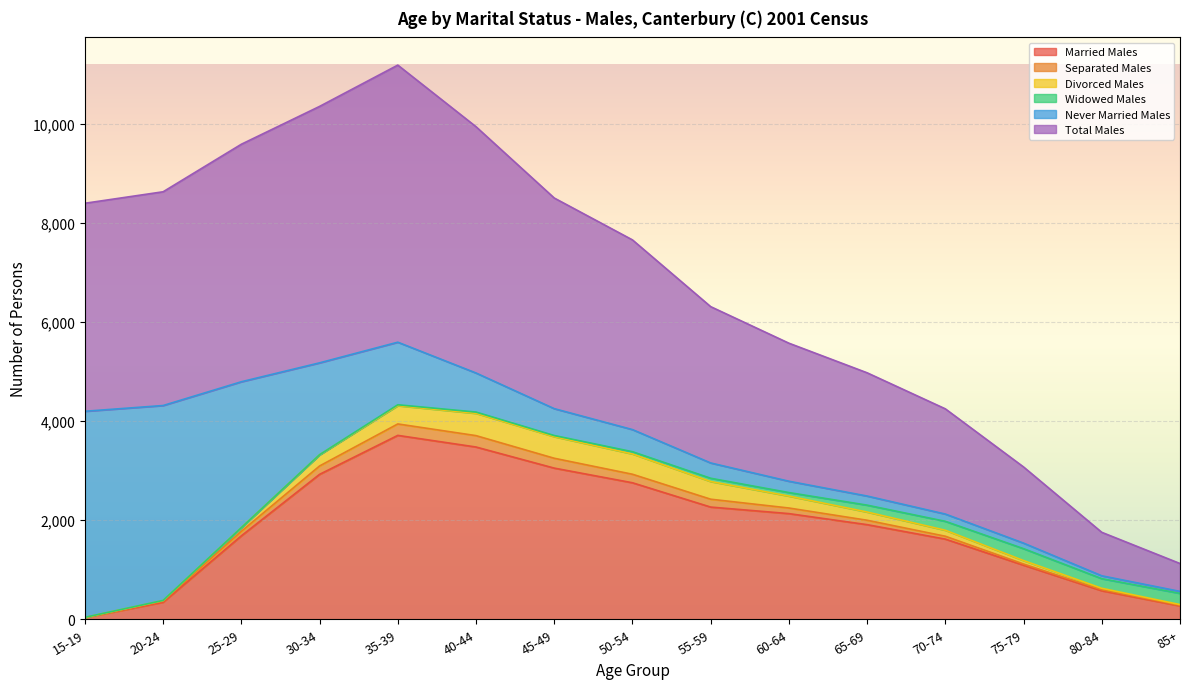

What is the highest value of the Married Males series?

3714